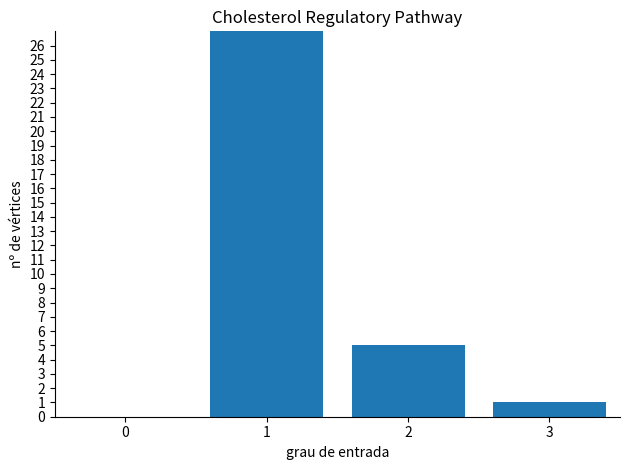

What is the change in value from 0 to 3?

+1